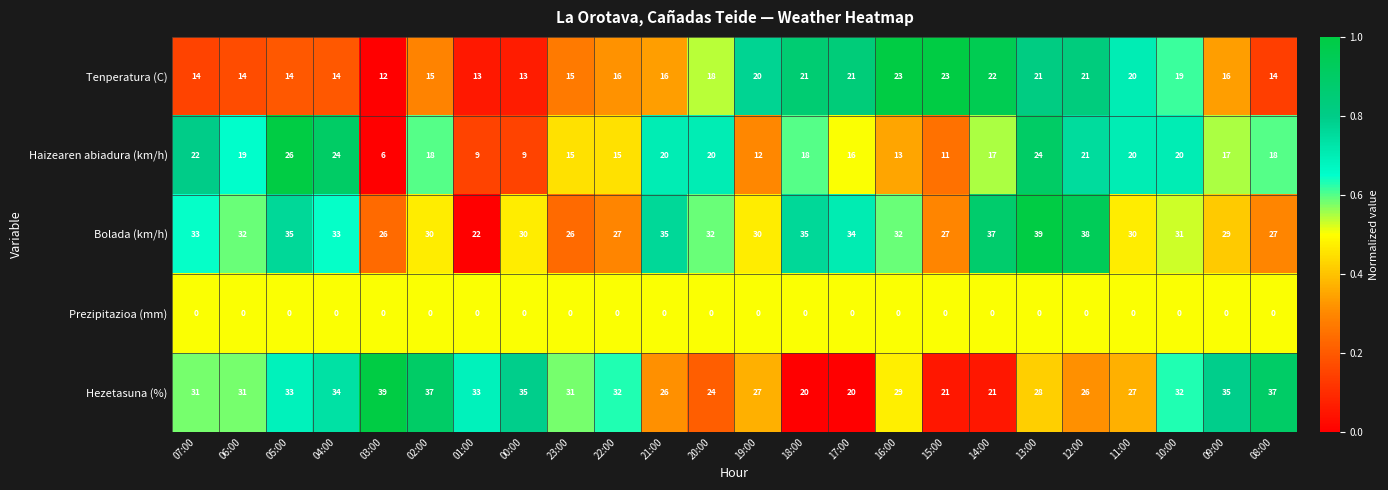

What is the spread (max minus min) of values at 12:00?

38